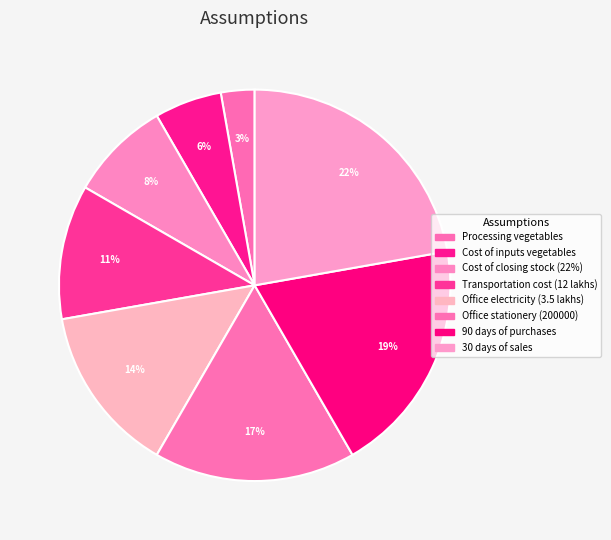

What percentage is NOT represented by Cost of closing stock (22%)?

91.7%